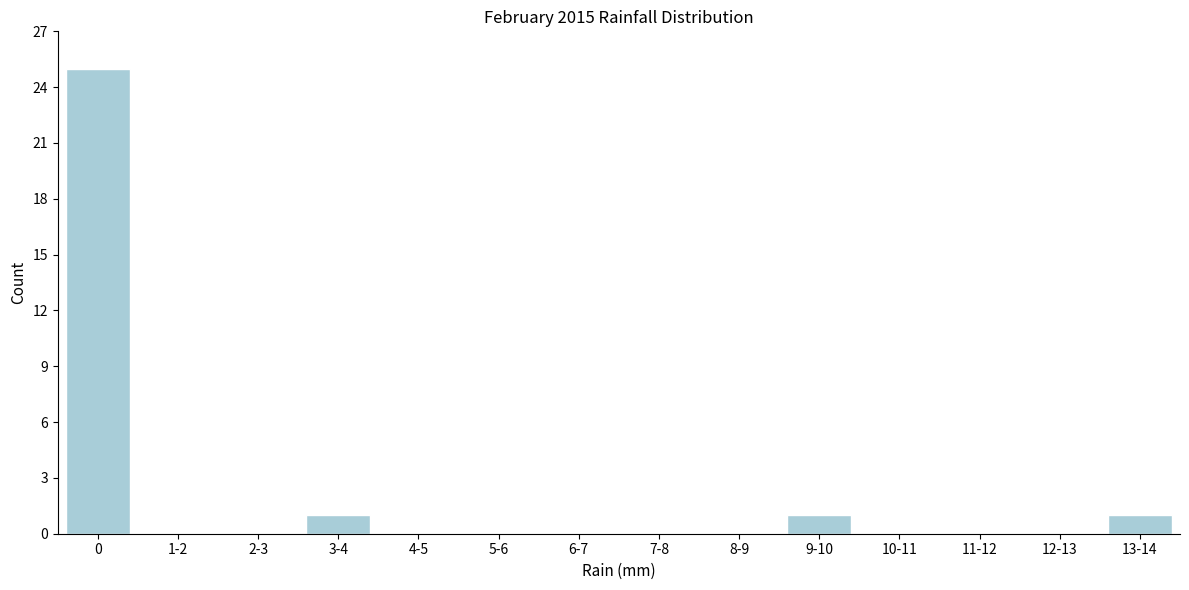

Reading left to right, list all the values displayed in this chart.

0=25	1-2=0	2-3=0	3-4=1	4-5=0	5-6=0	6-7=0	7-8=0	8-9=0	9-10=1	10-11=0	11-12=0	12-13=0	13-14=1